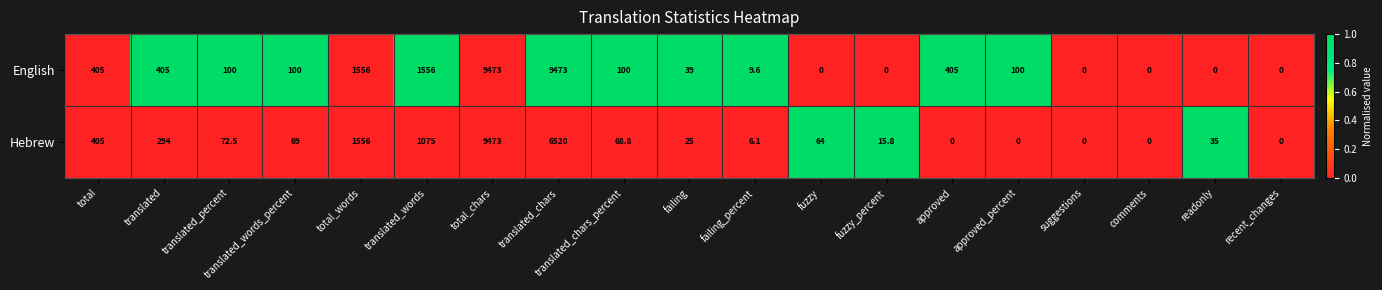

Which series has the largest total across all categories?

English